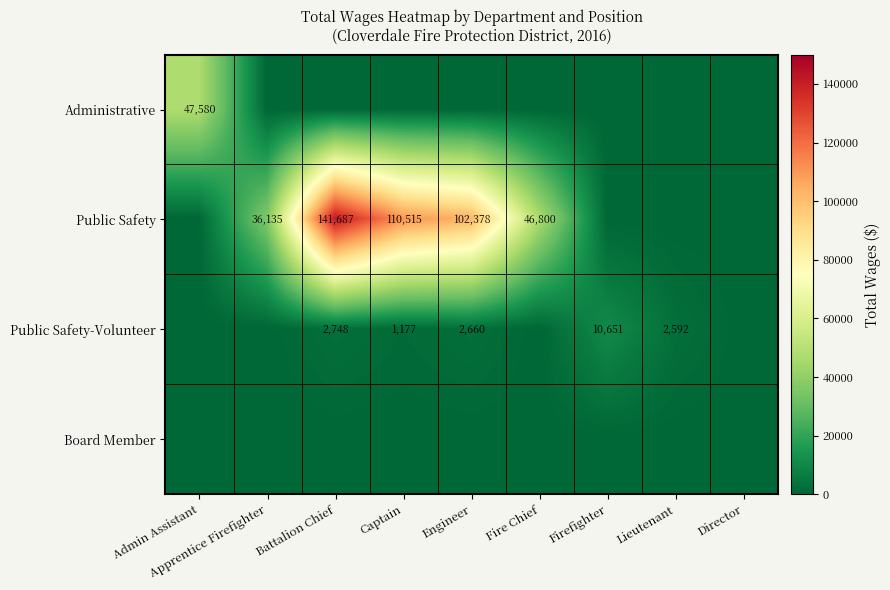

What is the total value across all series at Fire Chief?

46800